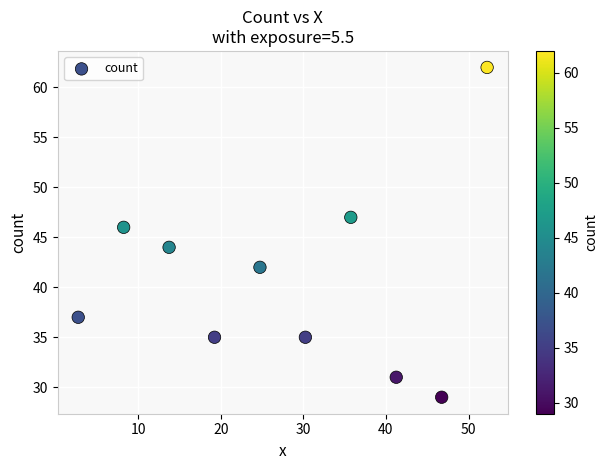

What is the average Y value?

41